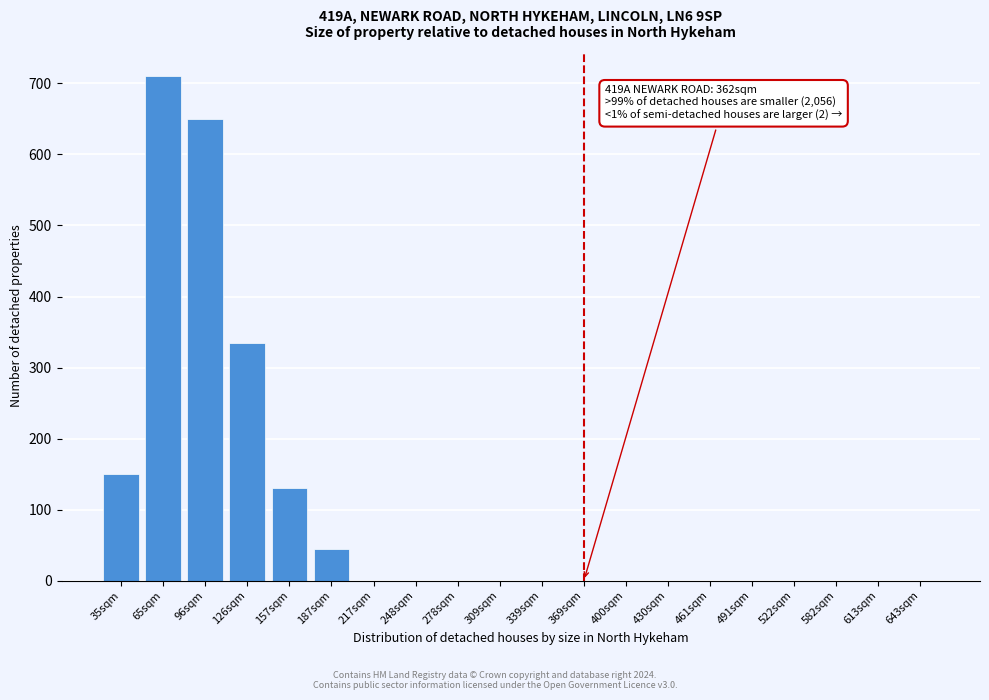

Reading right to left, what are all the values shown in this chart?

643sqm=0	613sqm=0	582sqm=0	522sqm=0	491sqm=0	461sqm=0	430sqm=0	400sqm=0	369sqm=0	339sqm=0	309sqm=0	278sqm=0	248sqm=0	217sqm=0	187sqm=45	157sqm=130	126sqm=335	96sqm=650	65sqm=710	35sqm=150